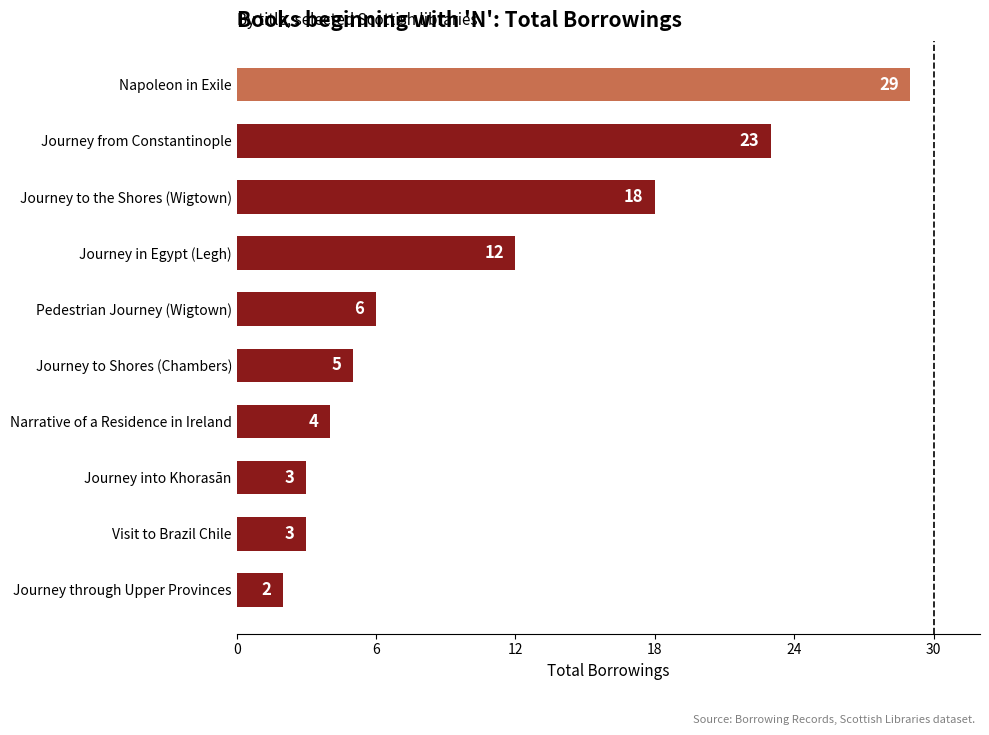

Approximately how many times larger is the value at Napoleon in Exile compared to Journey to the Shores (Wigtown)?

1.6